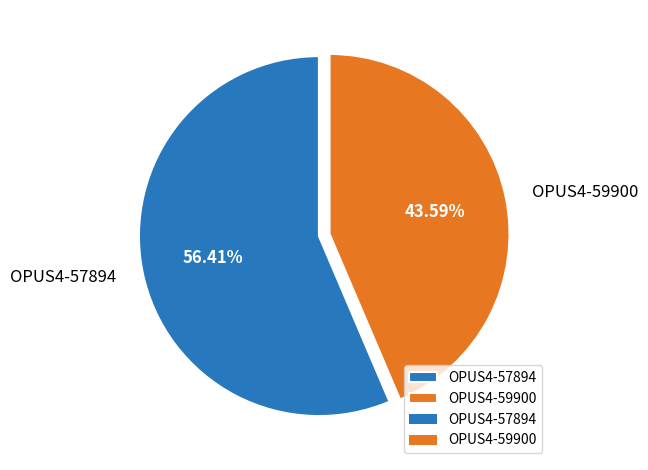

What percentage do OPUS4-59900 and OPUS4-57894 together represent?

100.0%